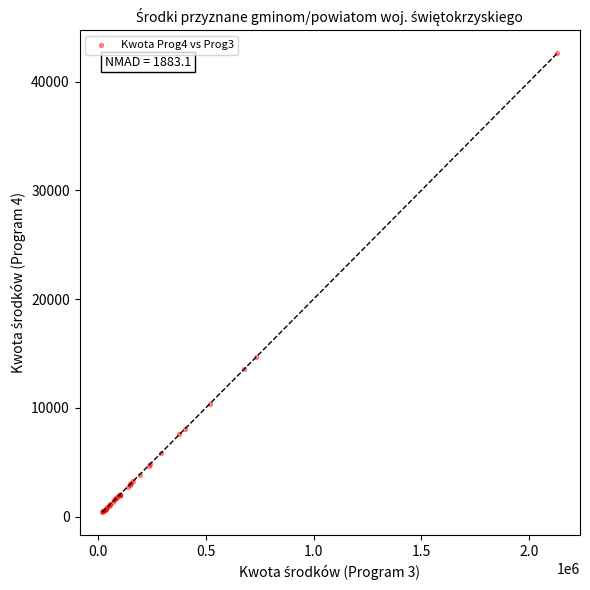

What Y value in the scatter plot is closest to 21495?

14680.0